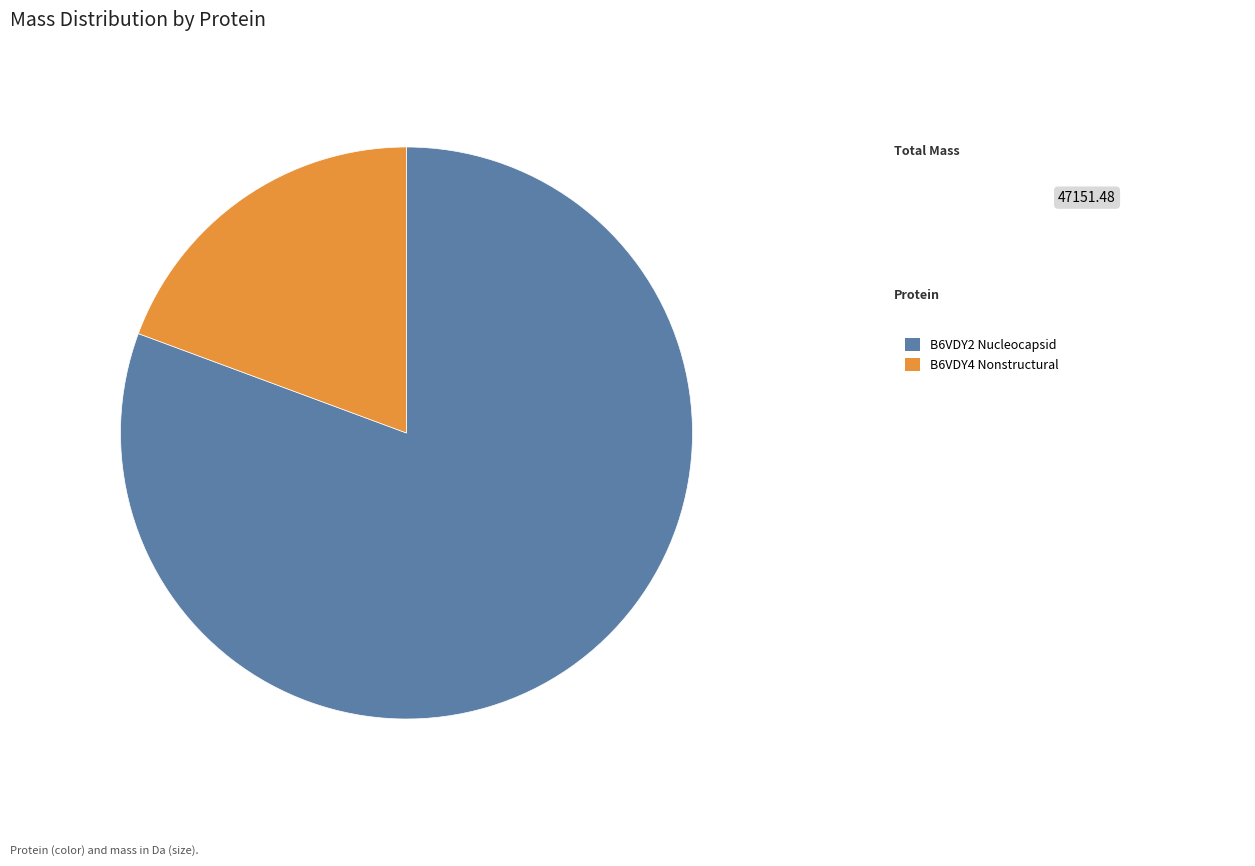

Does any single category account for the majority?

Yes